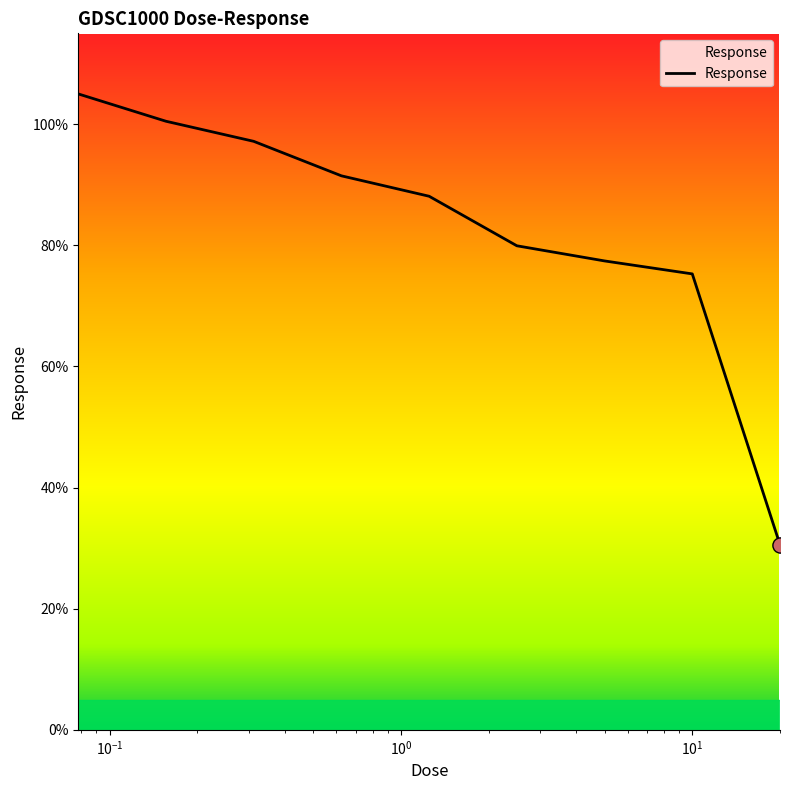

What is the minimum value shown in the chart?

30.6